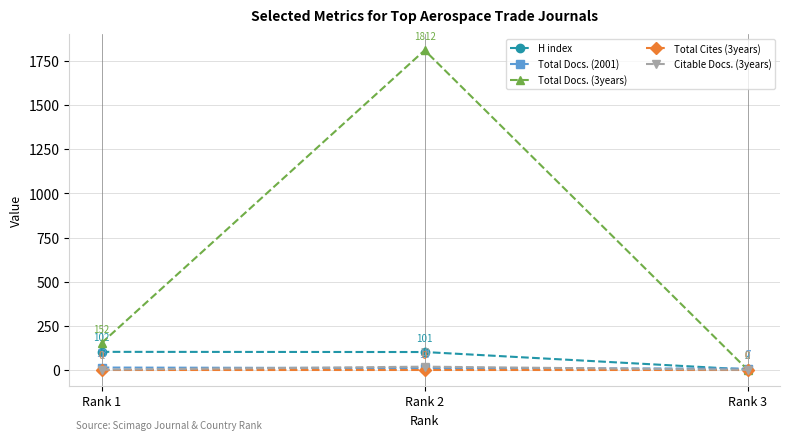

What is the sum of the Citable Docs. (3years) values at Rank 2 and Rank 1?

19